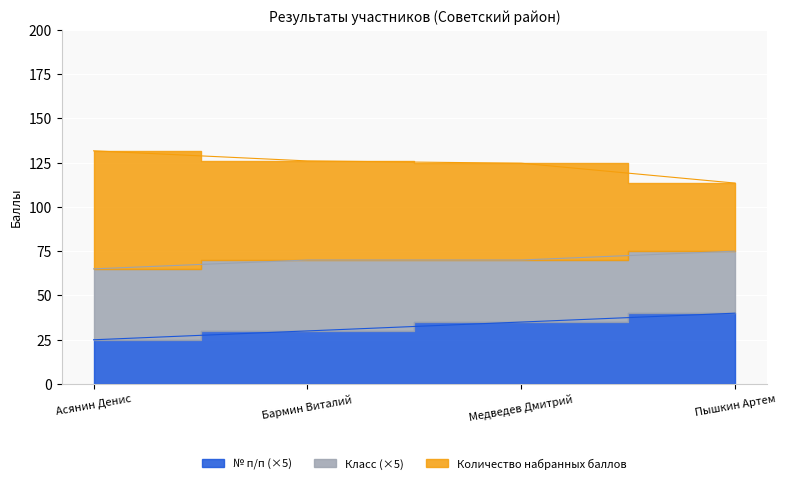

What is the label of the 1st point from the right?

Пышкин Артем